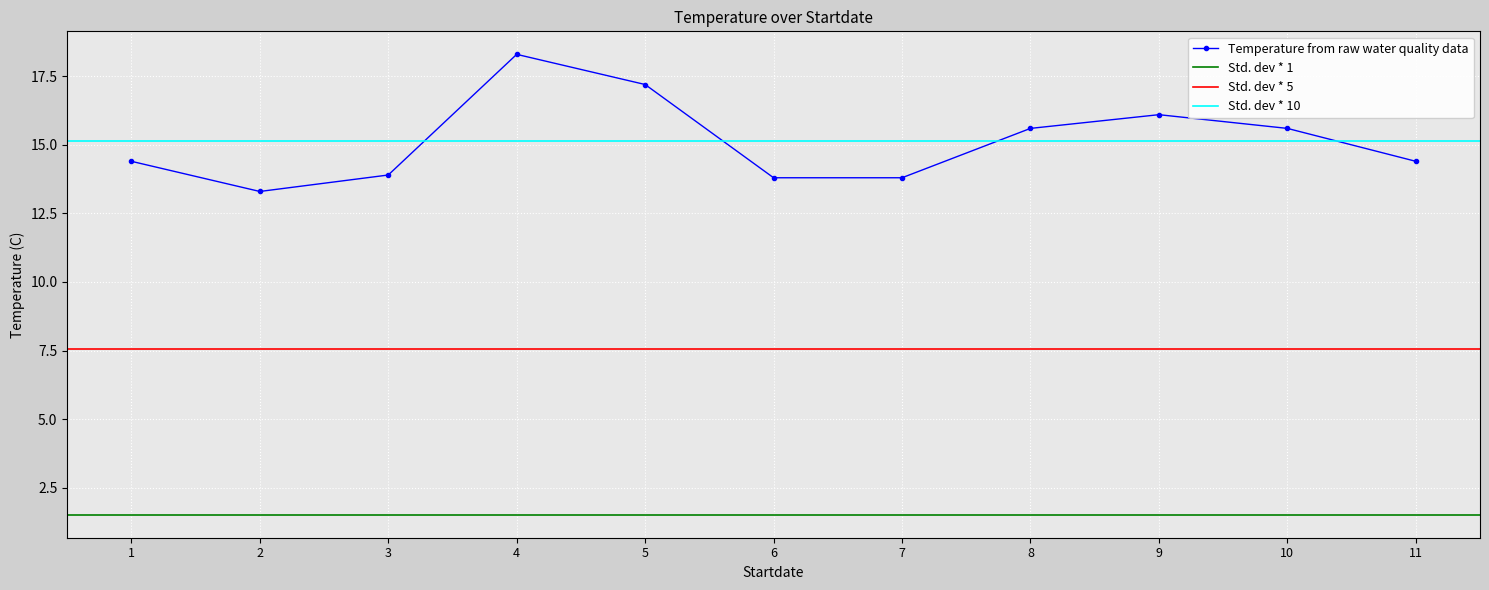

What is the value of the Temperature from raw water quality data point at the 6th from the left?

13.8